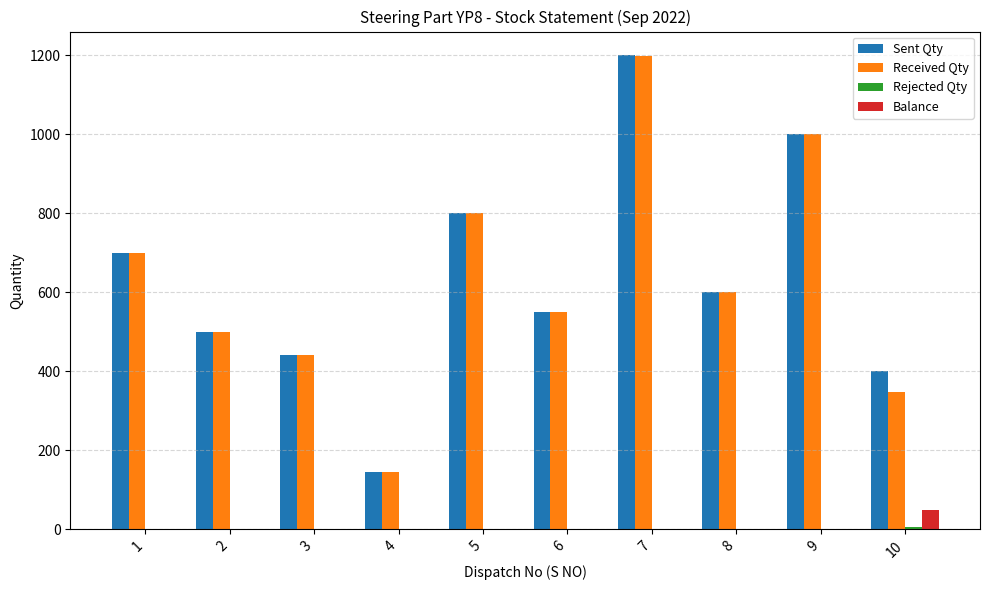

Which series changed the most between 4 and 7?

Sent Qty